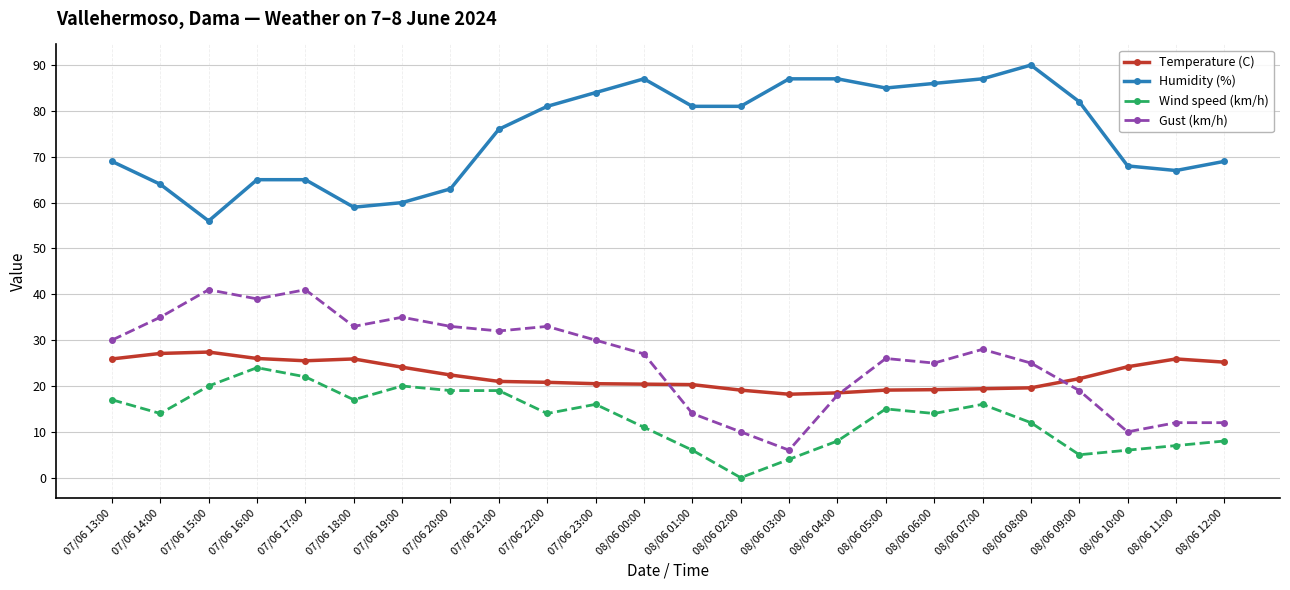

At which label does Humidity (%) reach its minimum?

07/06 15:00